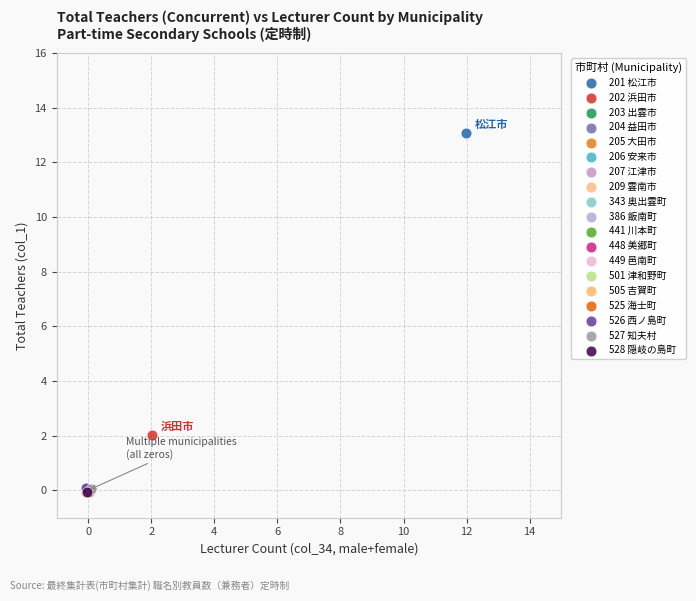

Which series reaches the maximum Y coordinate?

201 松江市